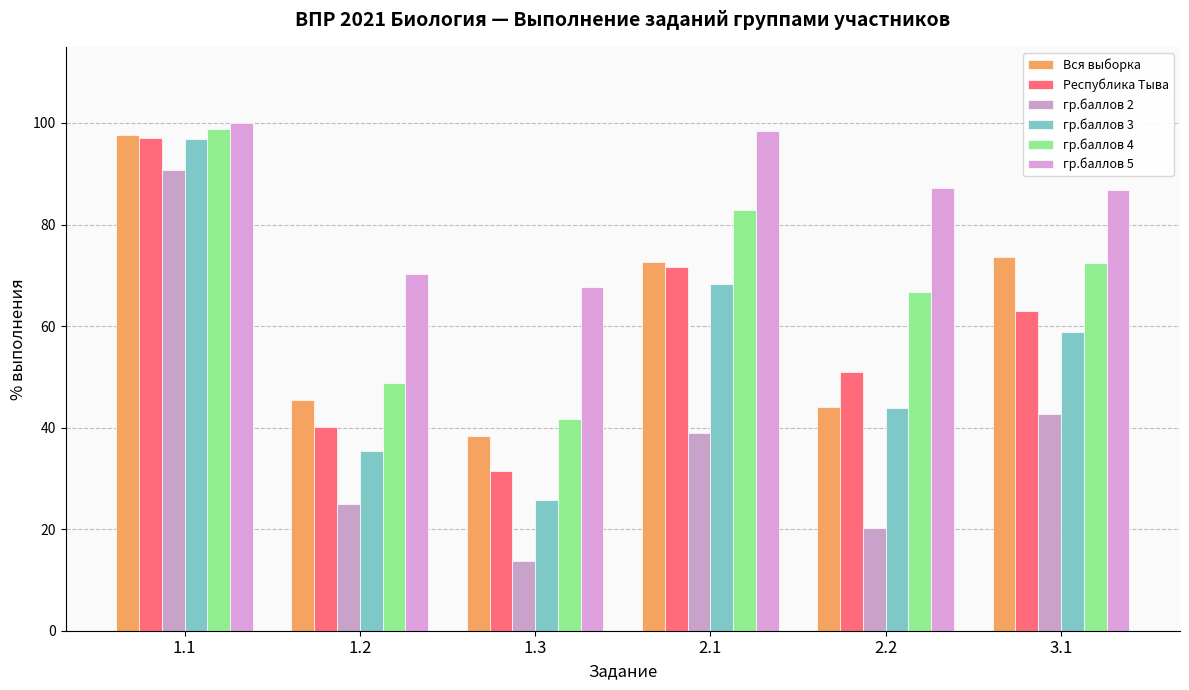

How many values in the Вся выборка series exceed 72?

3